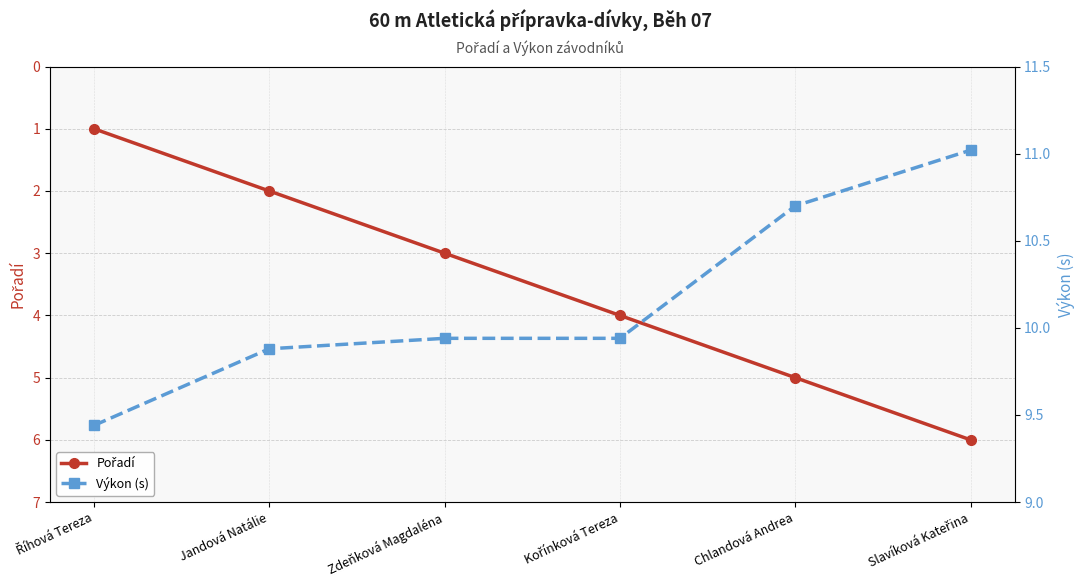

List the series in order of their overall mean, lowest first.

Pořadí, Výkon (s)